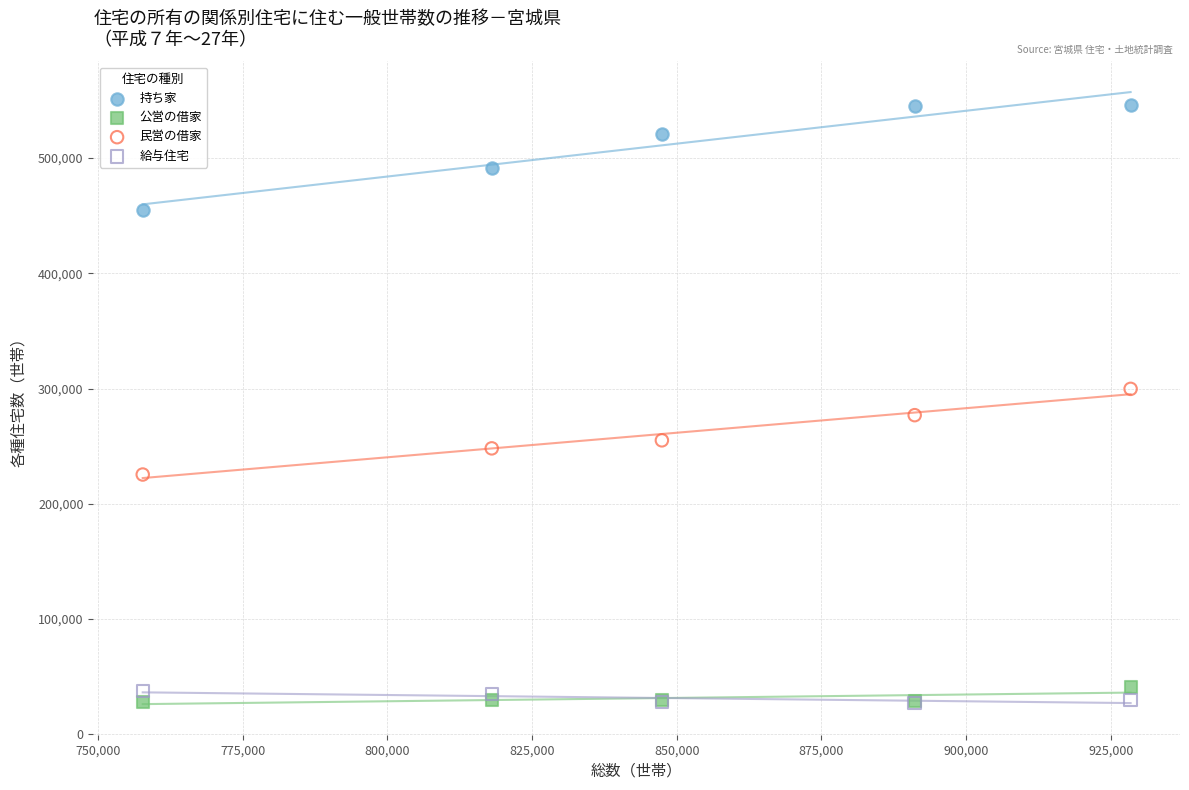

What are all the series names shown in the legend?

持ち家, 公営の借家, 民営の借家, 給与住宅